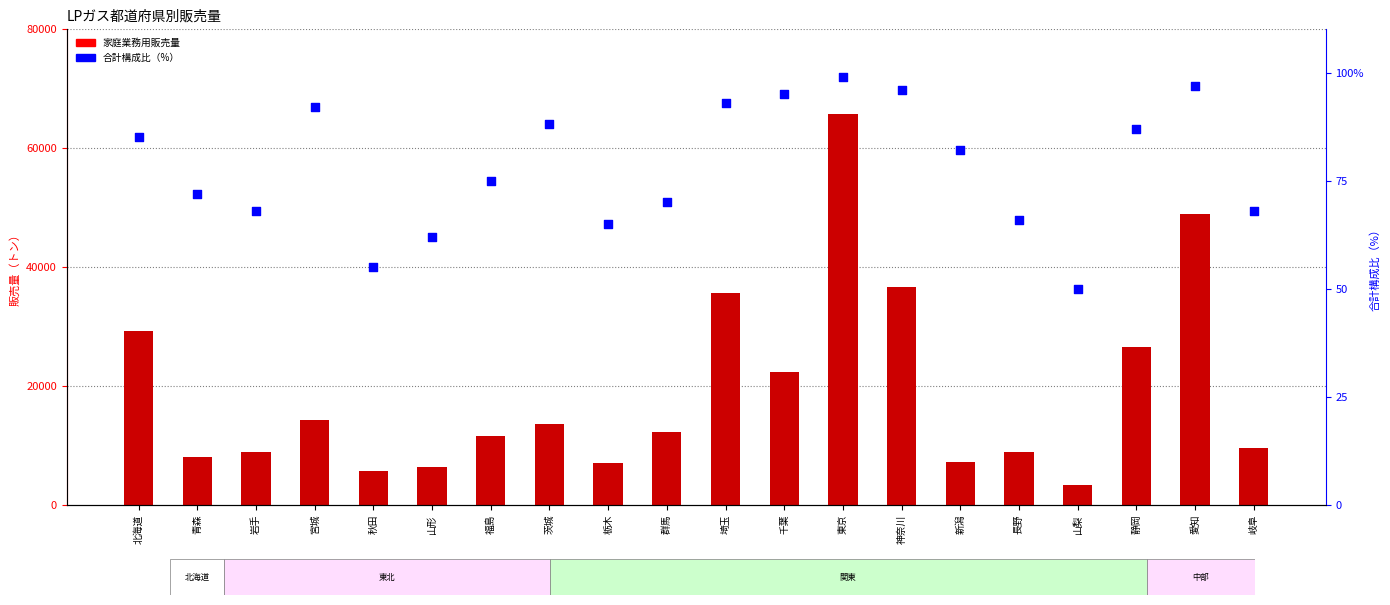

Which series reaches the minimum Y coordinate?

合計構成比（%）